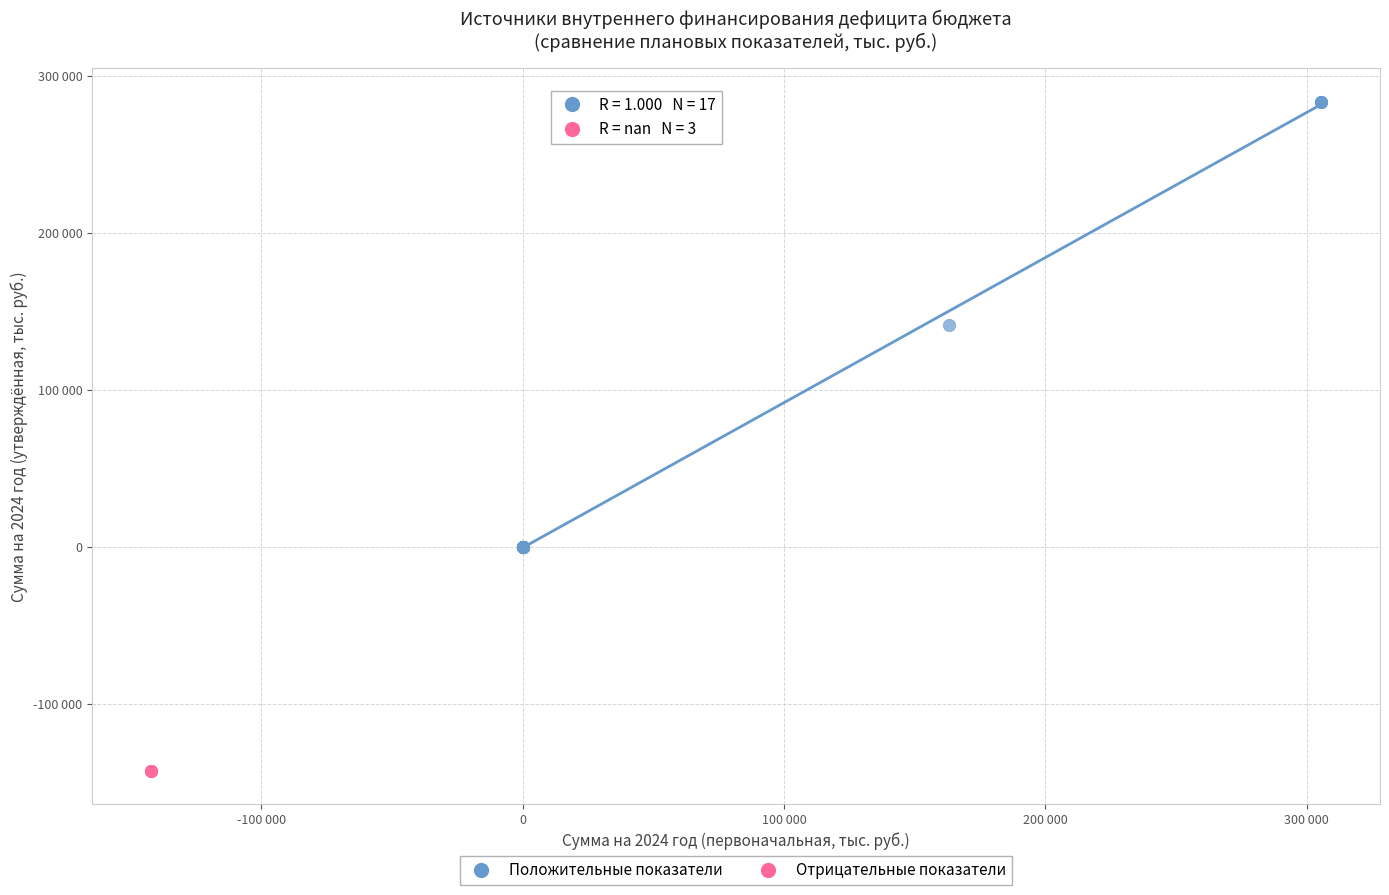

Which series reaches the minimum Y coordinate?

Отрицательные показатели